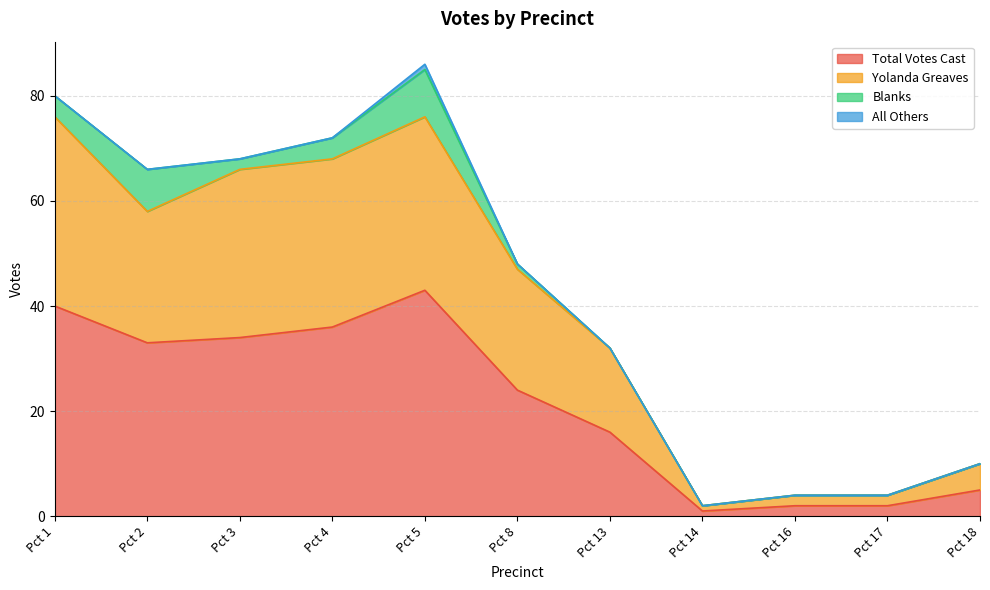

Where is Total Votes Cast nearest to the value 22?

Pct 8